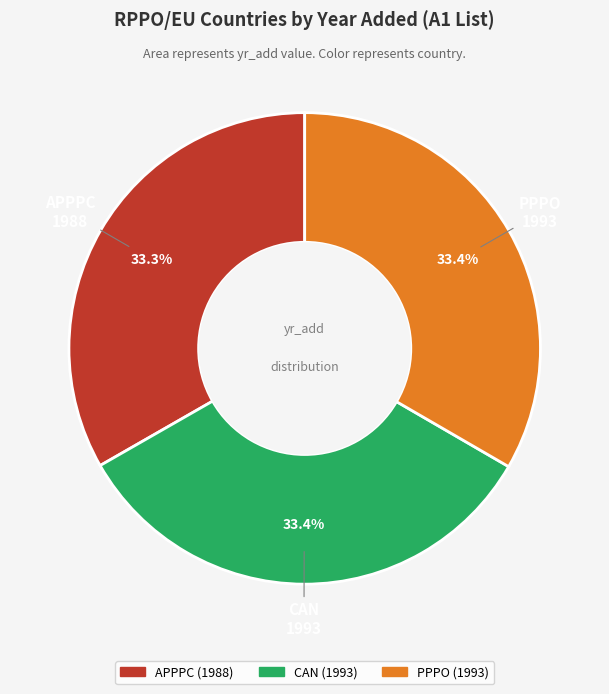

Is the sum of APPPC and CAN greater than half?

Yes